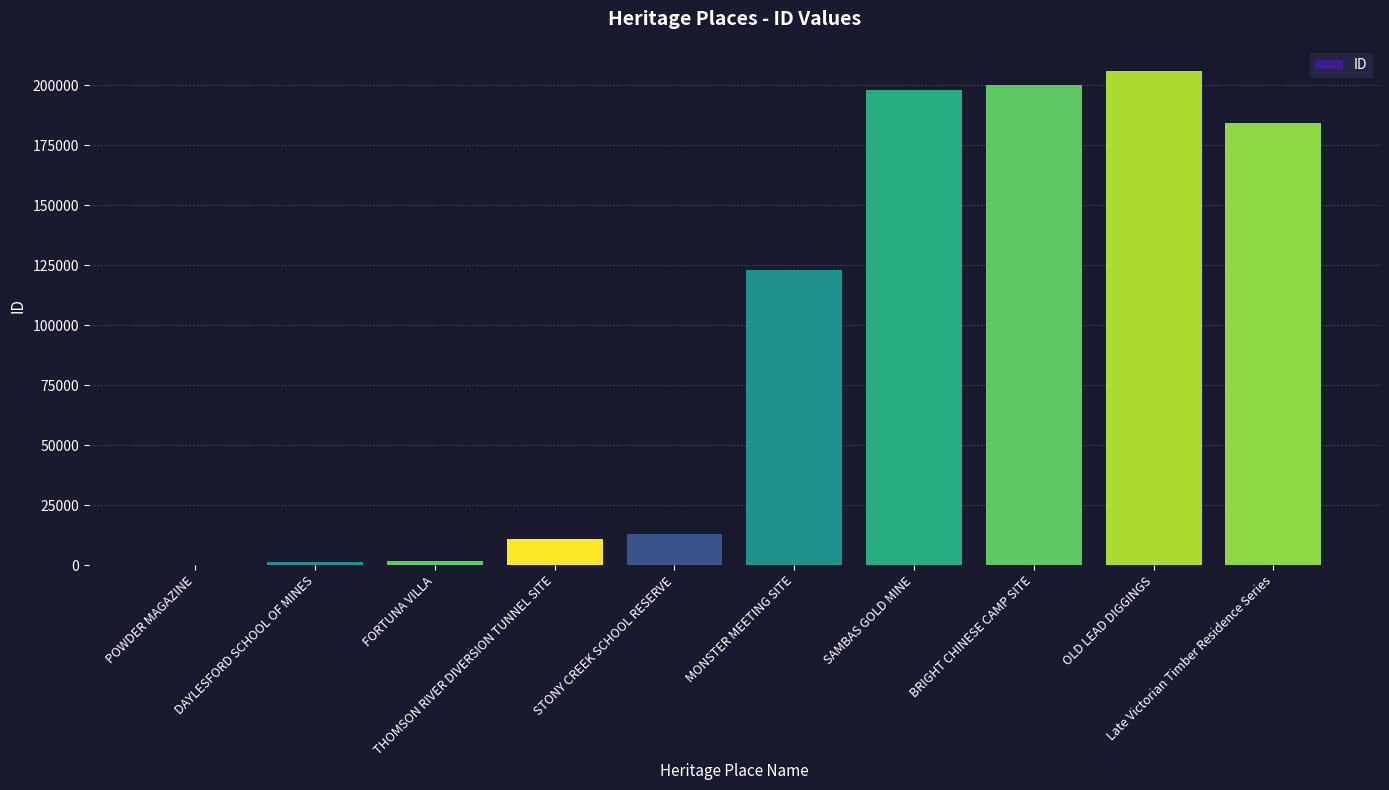

True or false: the data shows 74 at POWDER MAGAZINE.

False